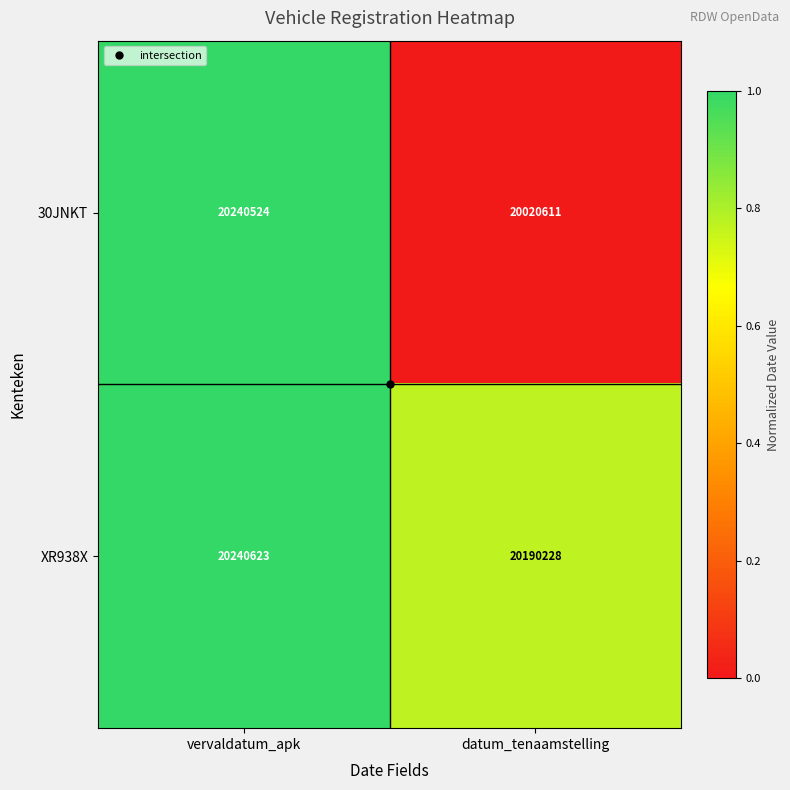

At which category is the sum across all series the highest?

vervaldatum_apk